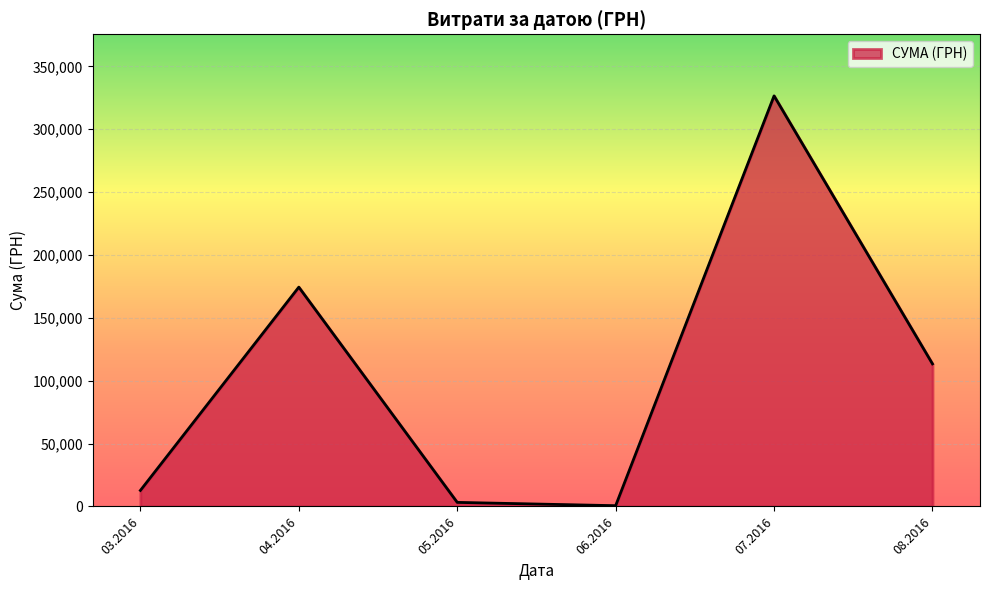

At which category does the data reach its first local peak?

04.2016